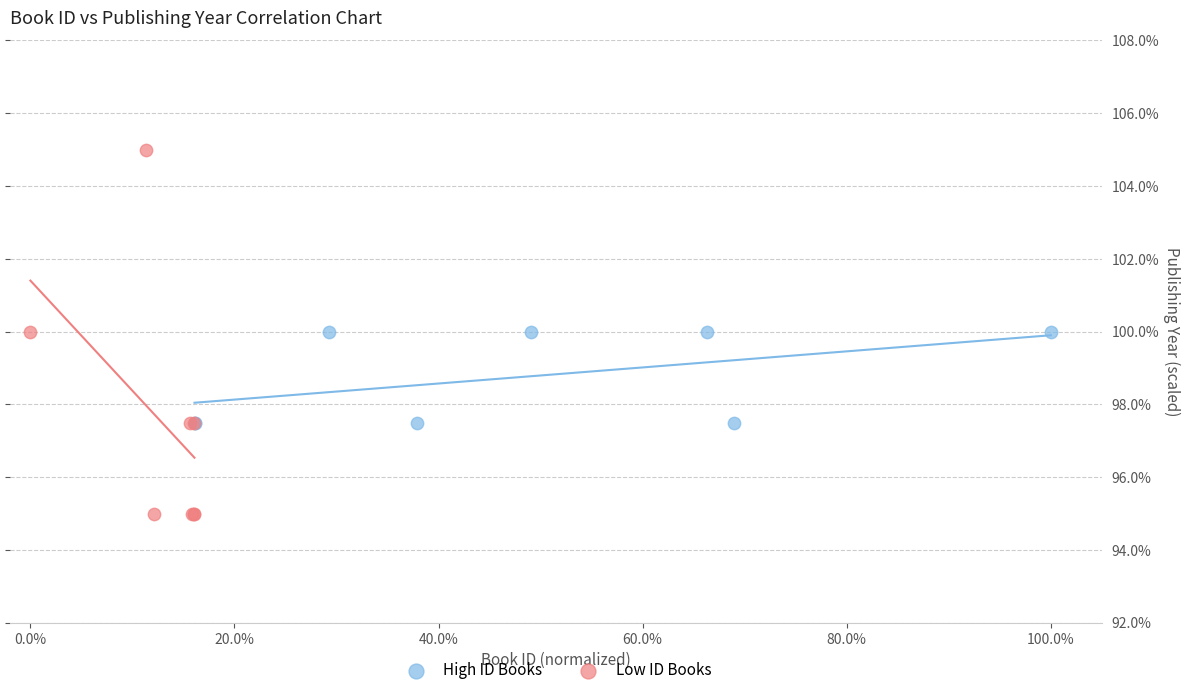

Which series reaches the minimum Y coordinate?

Low ID Books